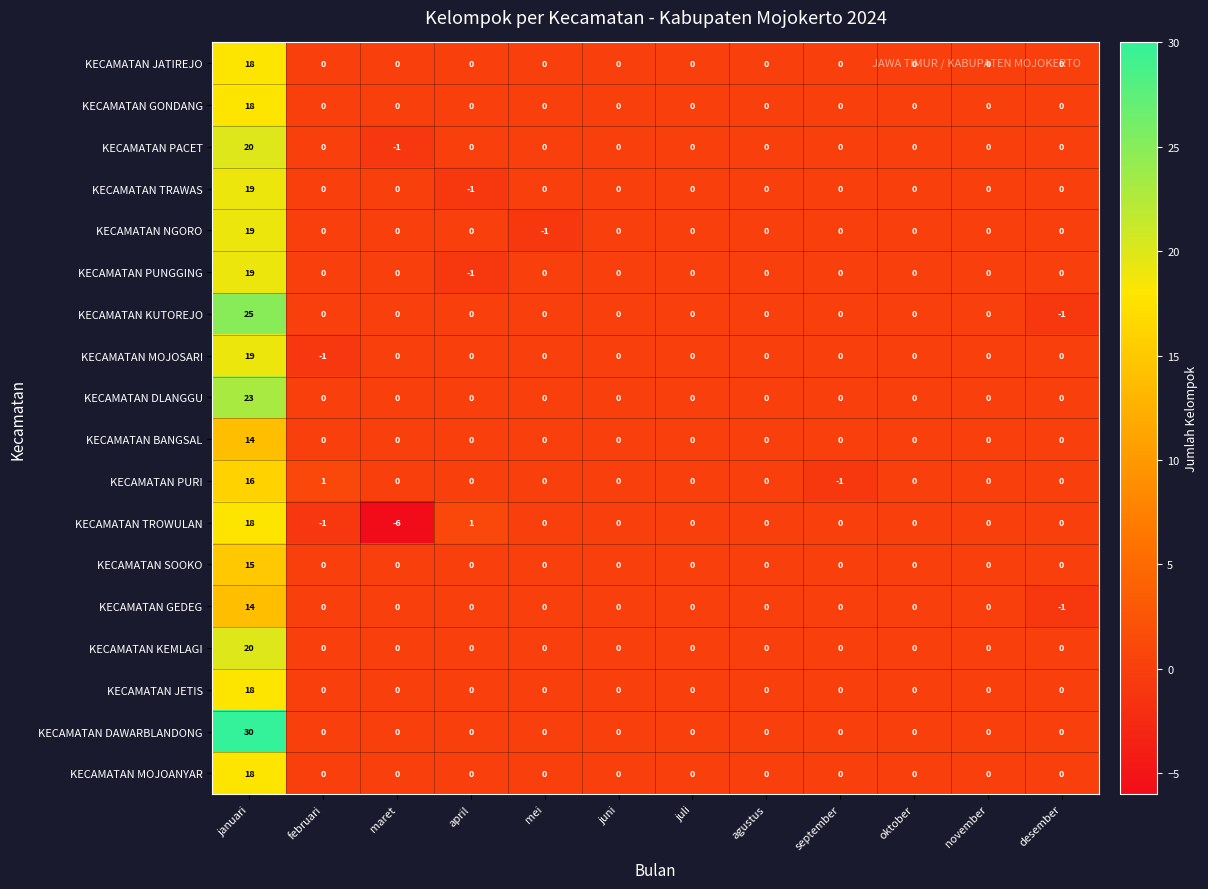

What is the sum of all KECAMATAN MOJOSARI values?

18